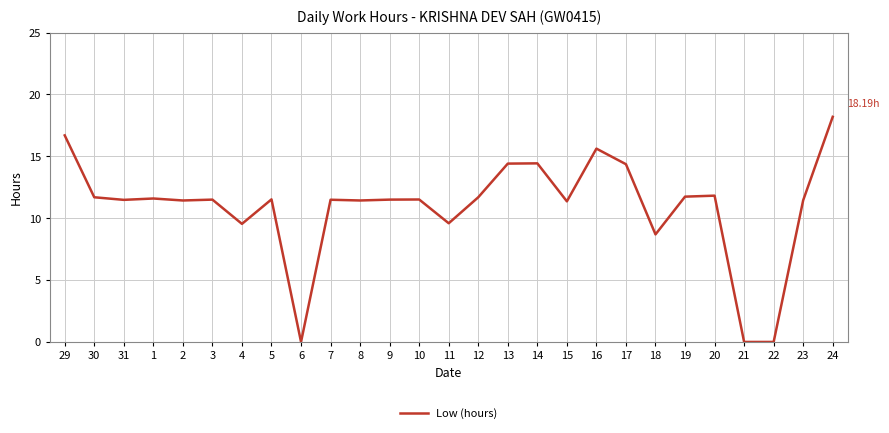

What is the difference between the values at 11 and 17?

4.8